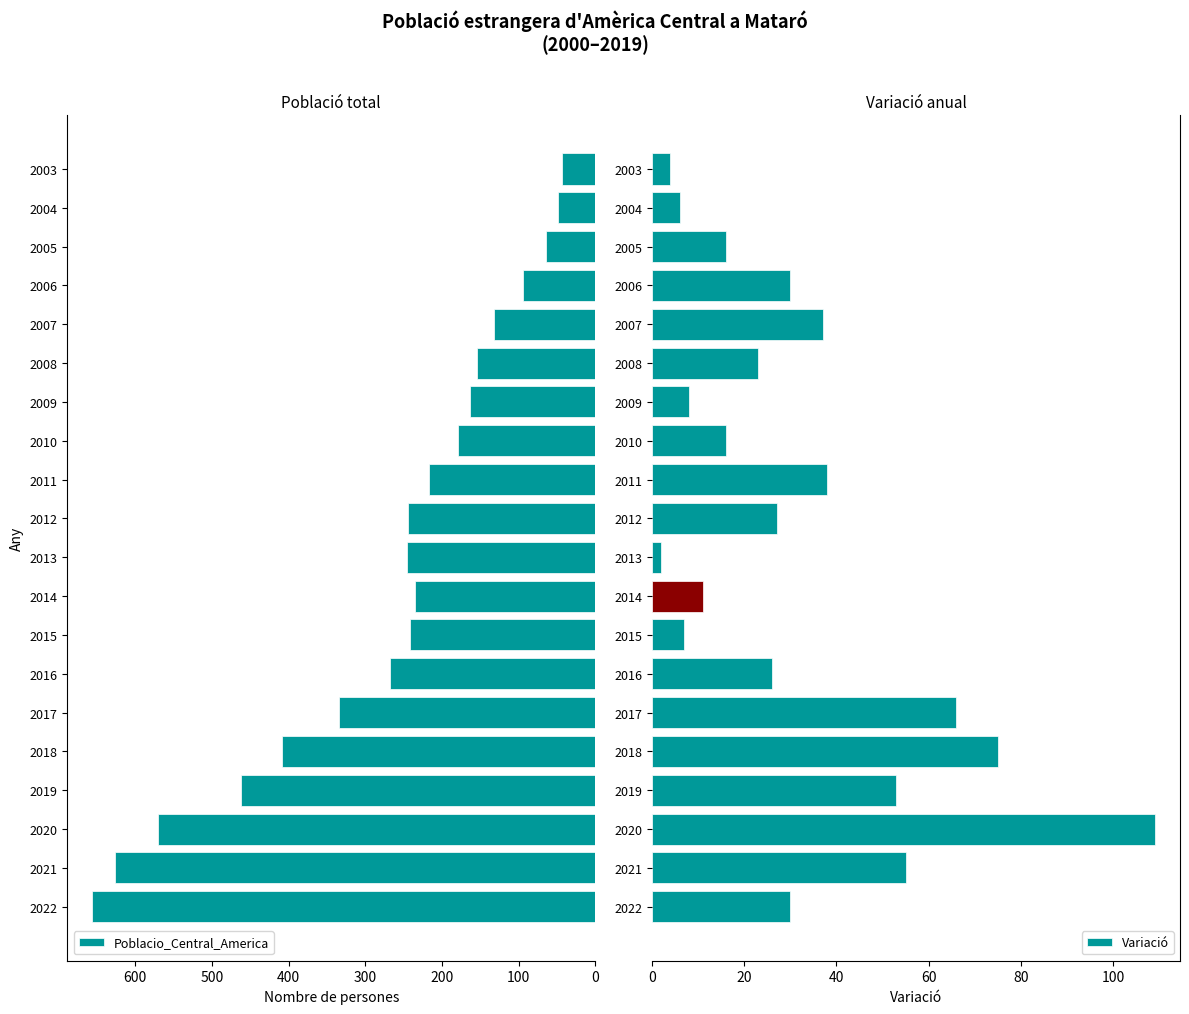

At which label is Poblacio_Central_America closest to 349?

2017